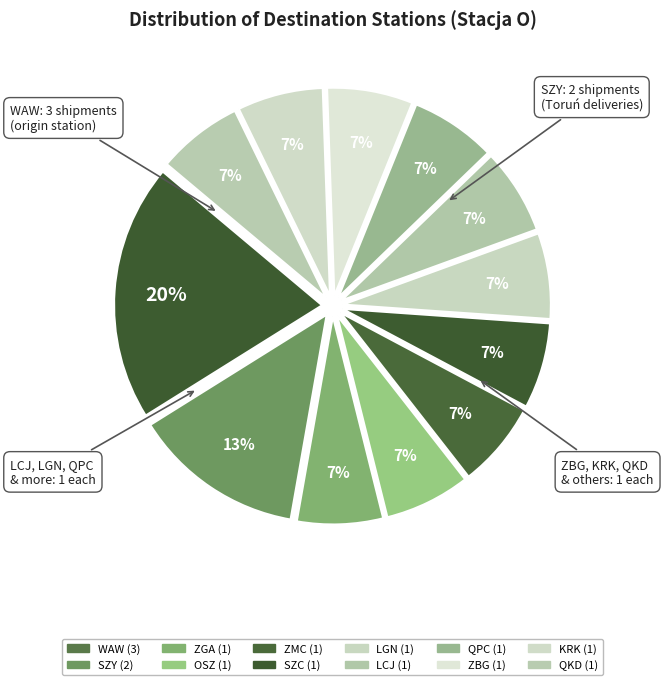

Which category has the smallest portion of the pie?

ZGA